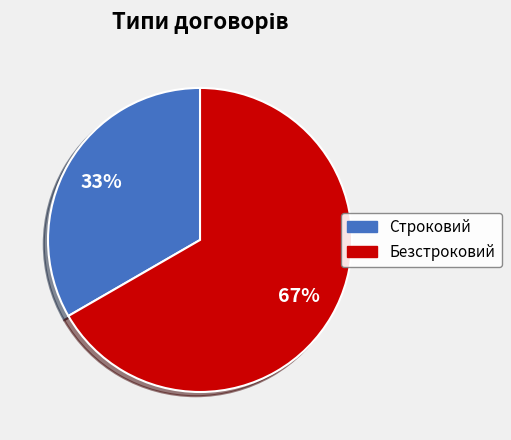

Which has a higher value, Безстроковий or Строковий?

Безстроковий